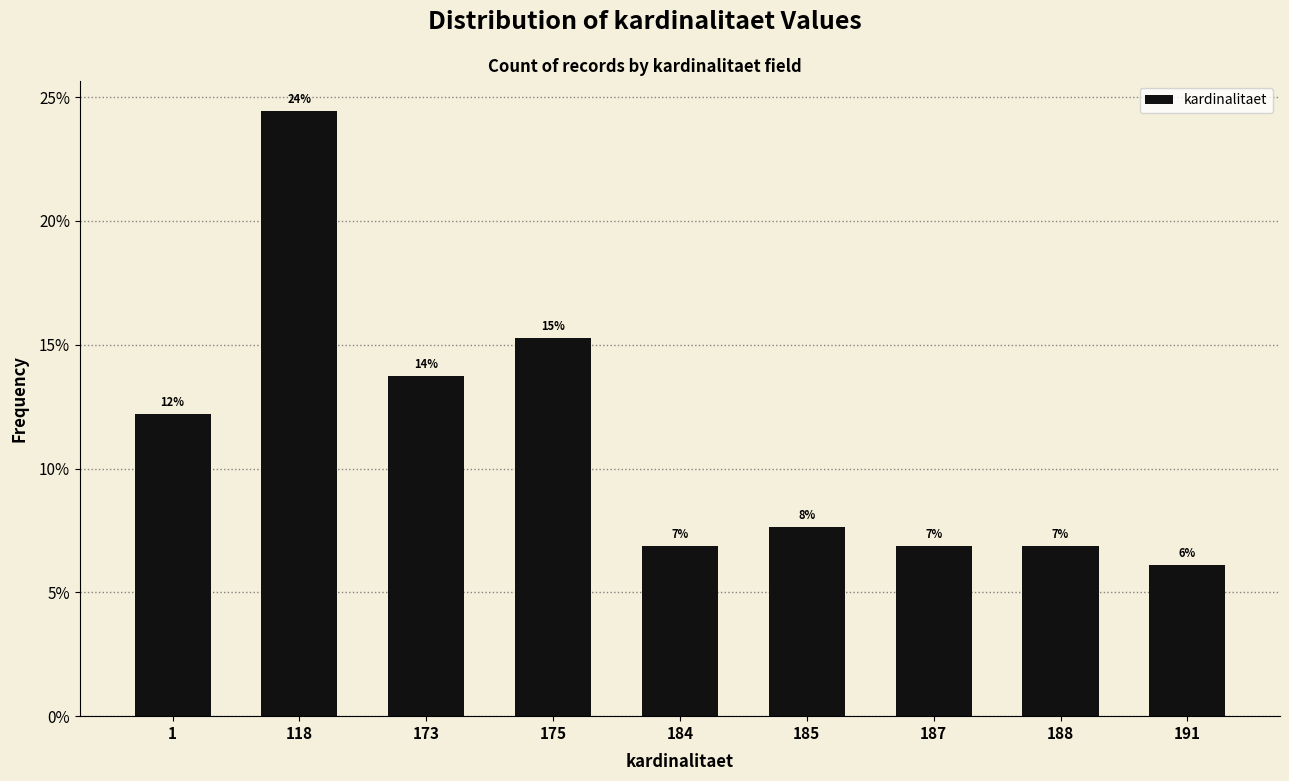

Does the chart contain any negative values?

No